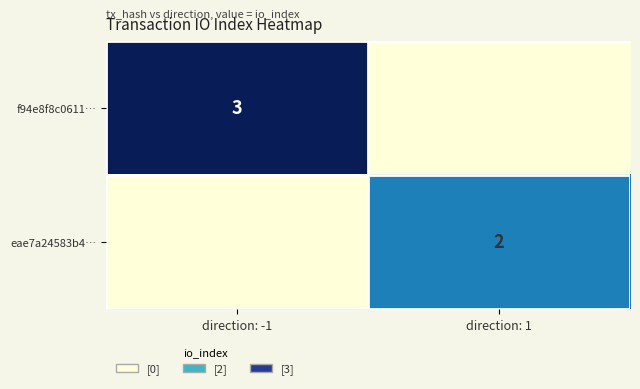

Is it true that eae7a24583b4… equals 3 at direction: 1?

False